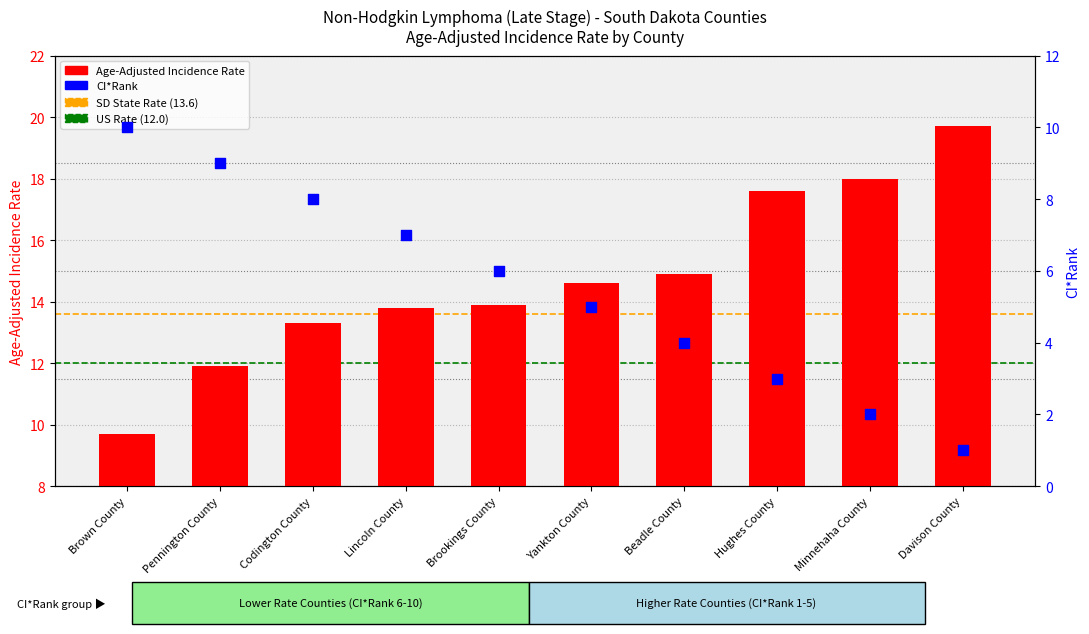

What is the change in value from Brookings County to Hughes County?

+3.7